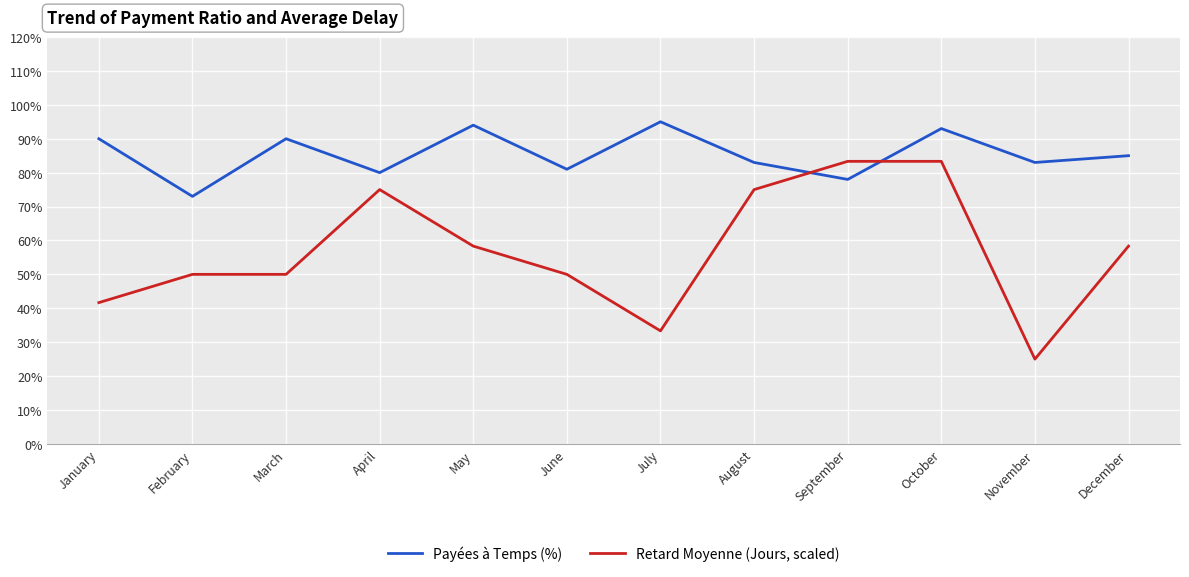

Which series has the largest total across all categories?

Payées à Temps (%)